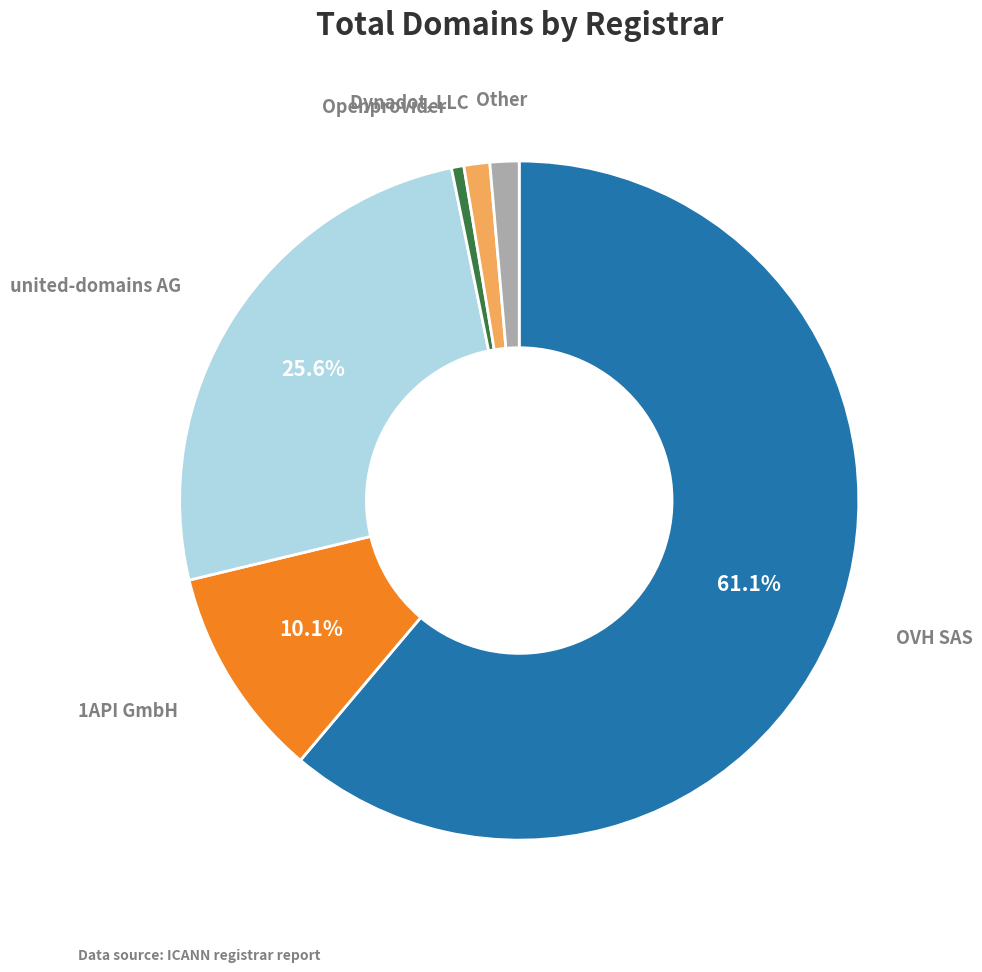

Is there a majority slice in this chart?

Yes